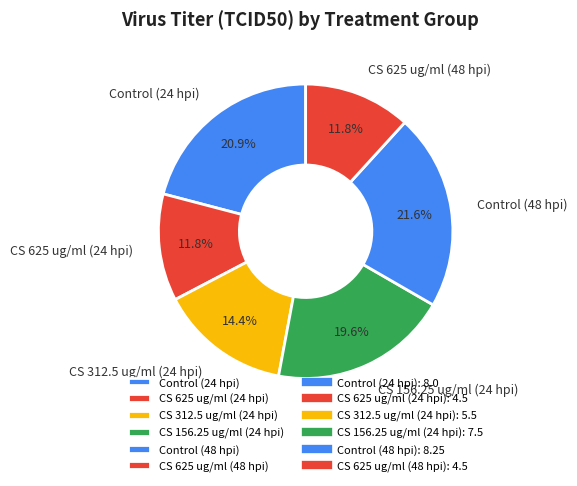

Does CS 156.25 ug/ml (24 hpi) account for over 50% of the chart?

No